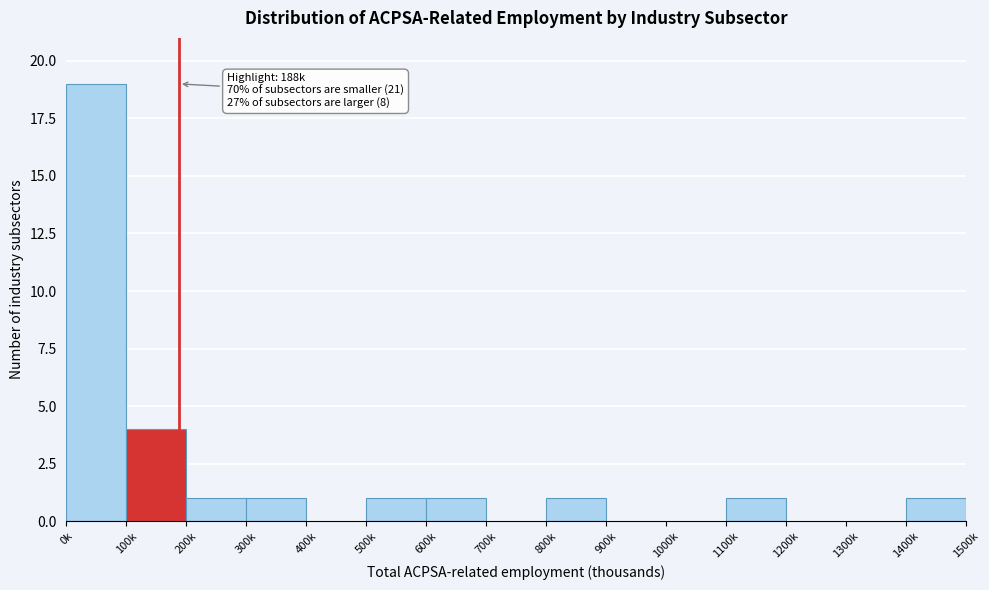

Reading right to left, extract all data points from this chart.

1400k=1	1300k=0	1200k=0	1100k=1	1000k=0	900k=0	800k=1	700k=0	600k=1	500k=1	400k=0	300k=1	200k=1	100k=4	0k=19